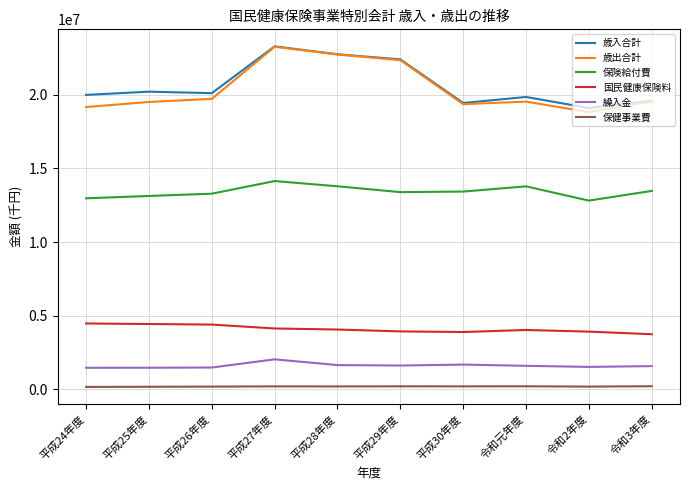

Does the chart display data point markers on the line(s)?

No